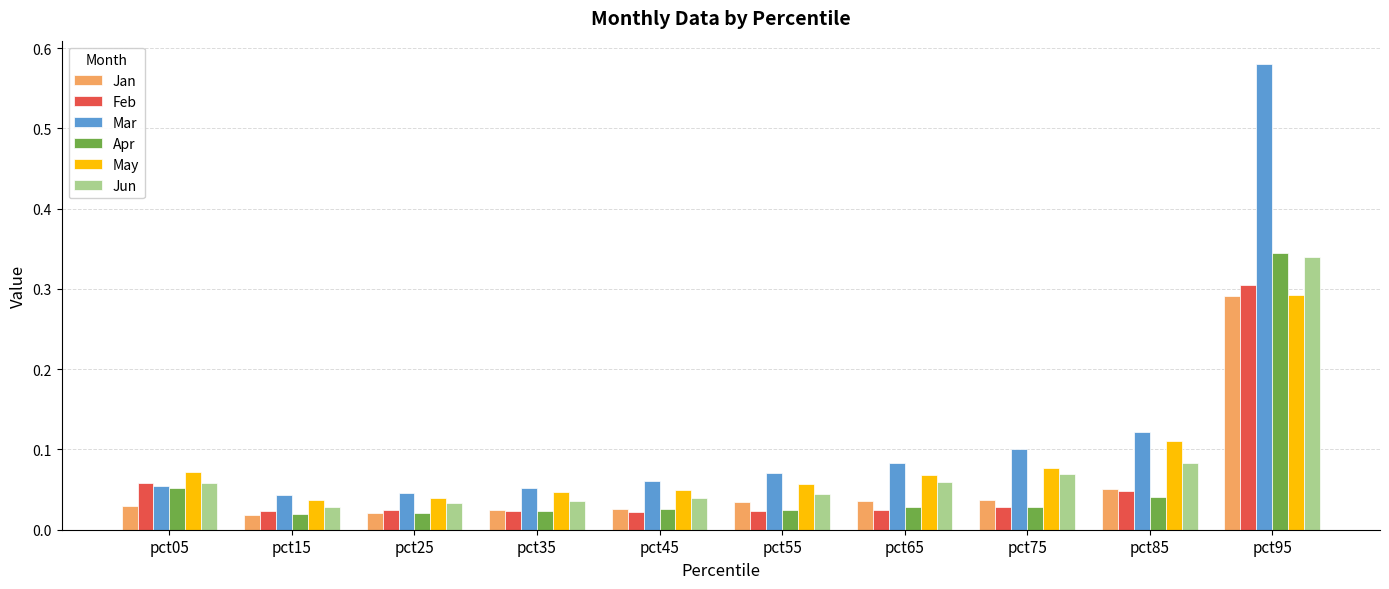

At which category does the chart reach its peak across all series?

pct95